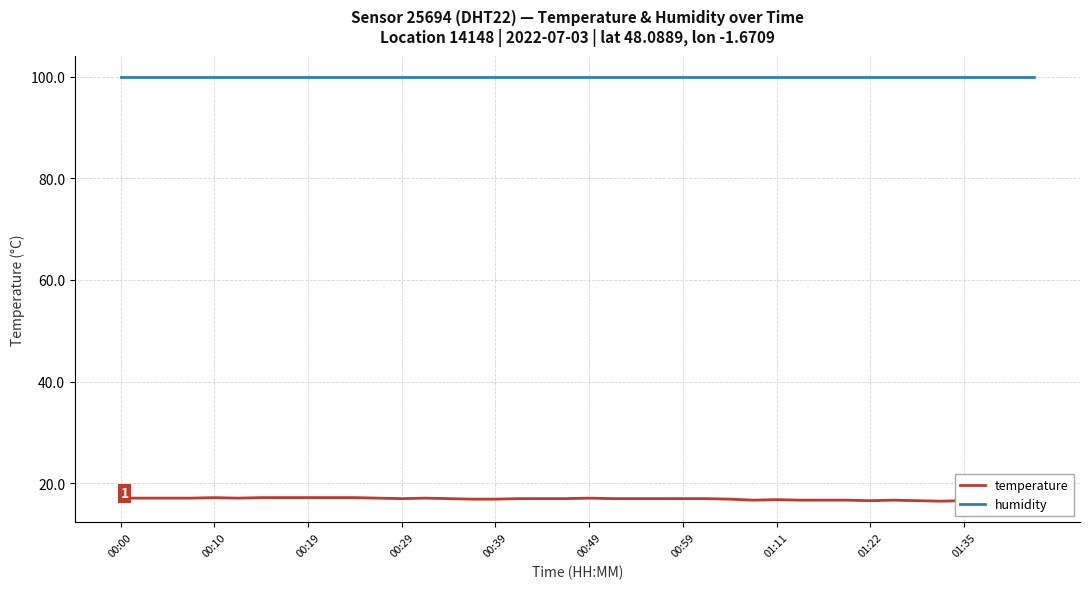

What is the minimum value shown in the chart?

16.5